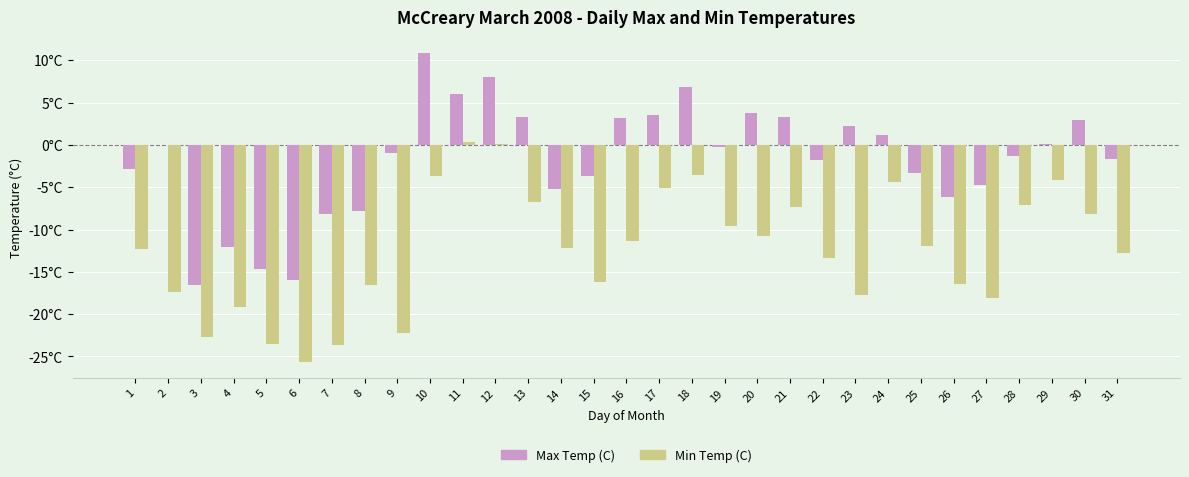

What is the difference between the highest and lowest values at 28?

5.8